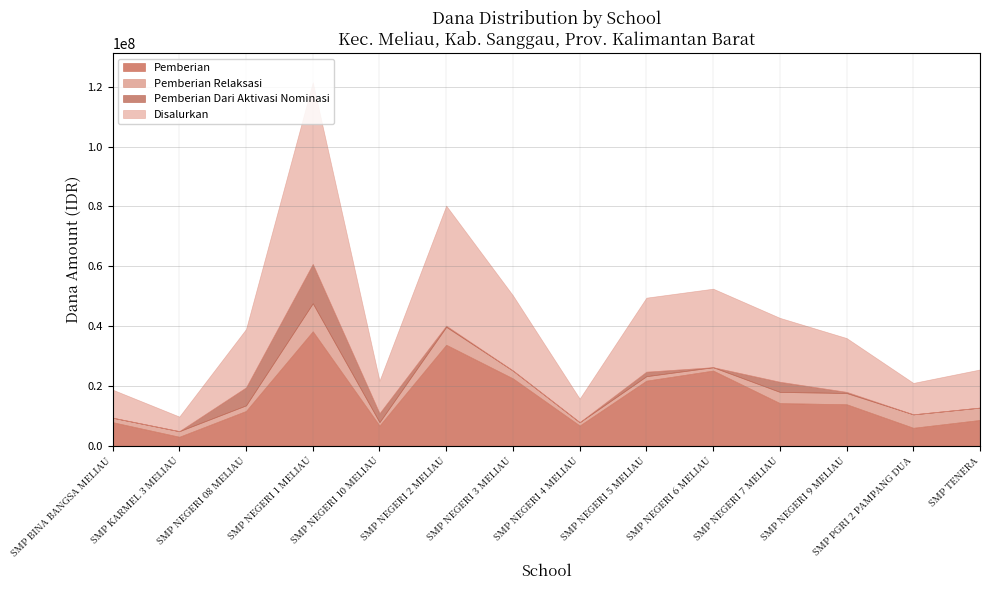

Which has a higher value, SMP BINA BANGSA MELIAU or SMP PGRI 2 PAMPANG DUA?

SMP BINA BANGSA MELIAU